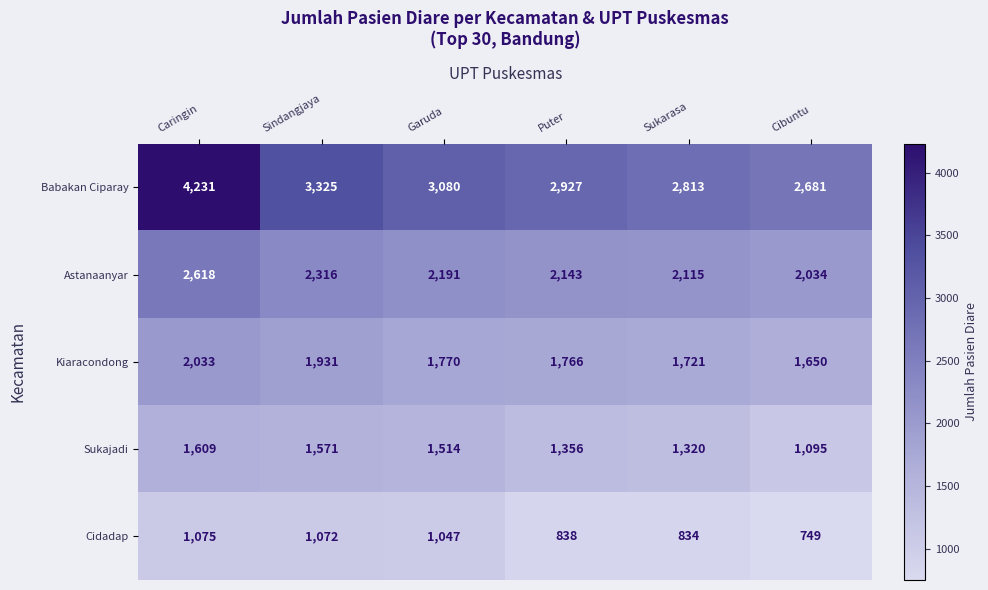

Where does the Babakan Ciparay series first go above 3080?

Caringin